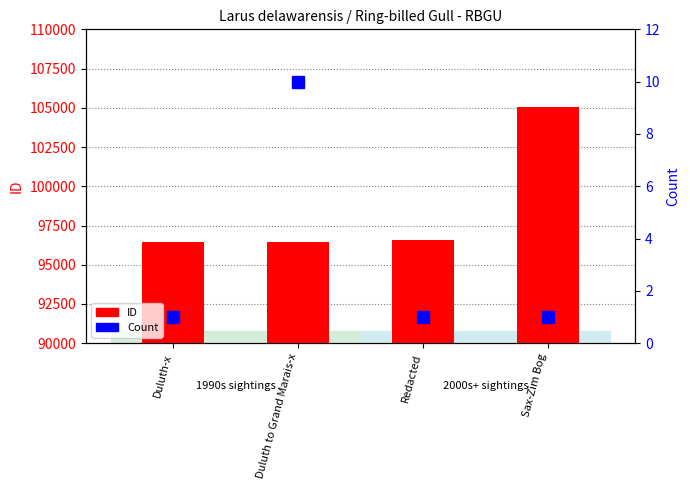

Which category has the lowest value across all series?

Duluth-x